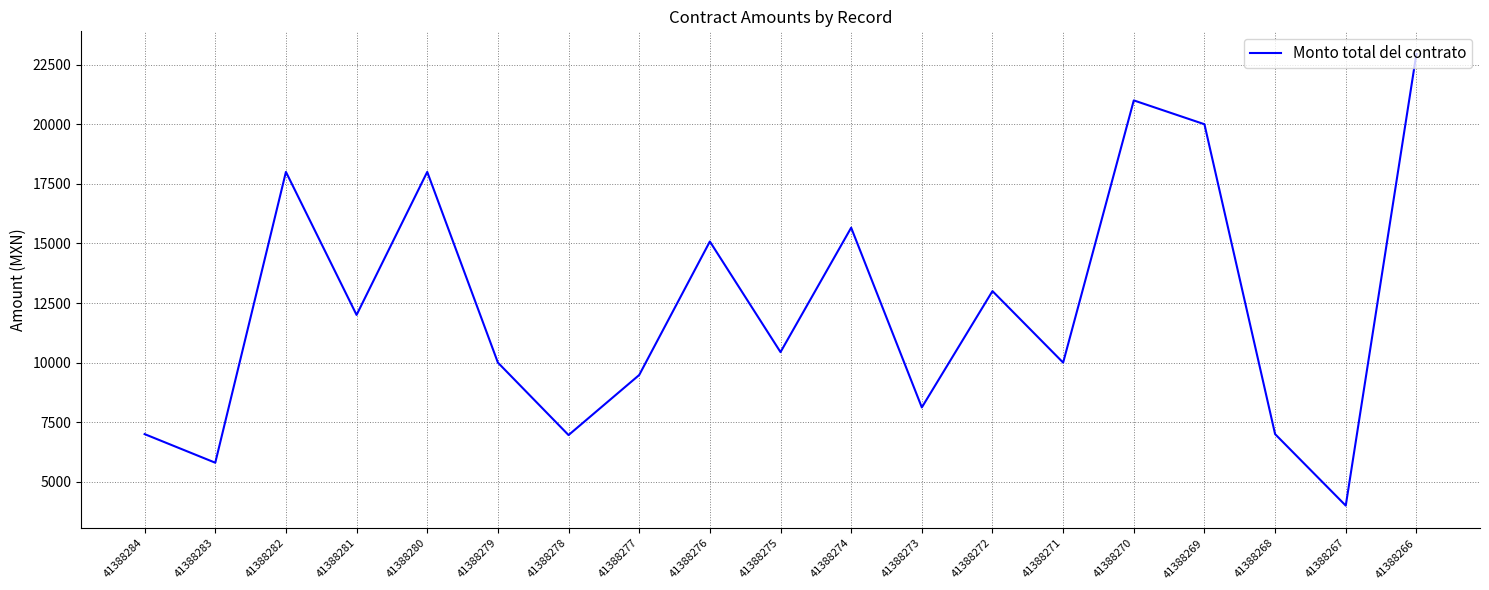

What is the smallest value displayed?

4000